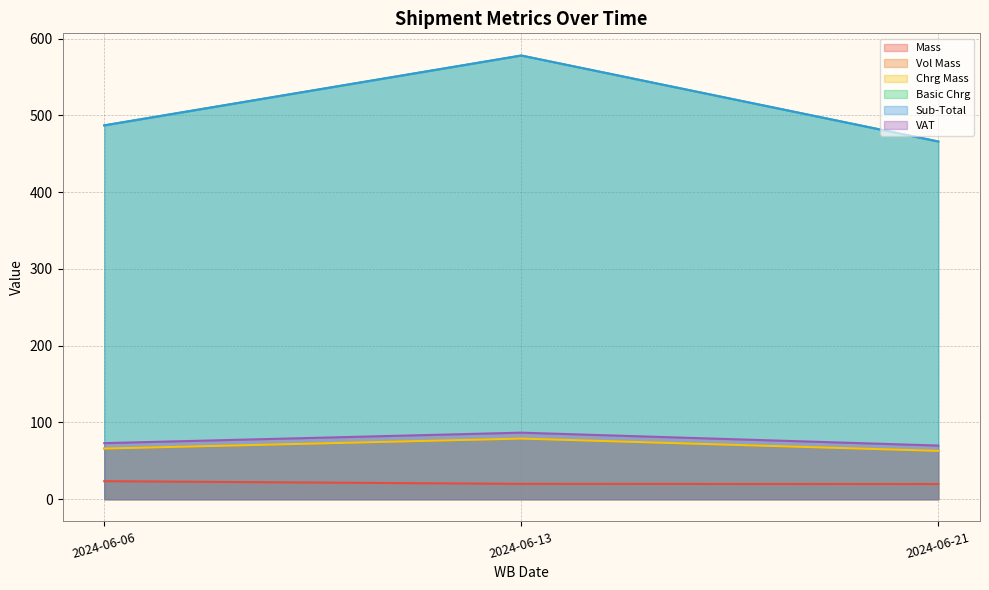

How many series are shown in this chart?

6